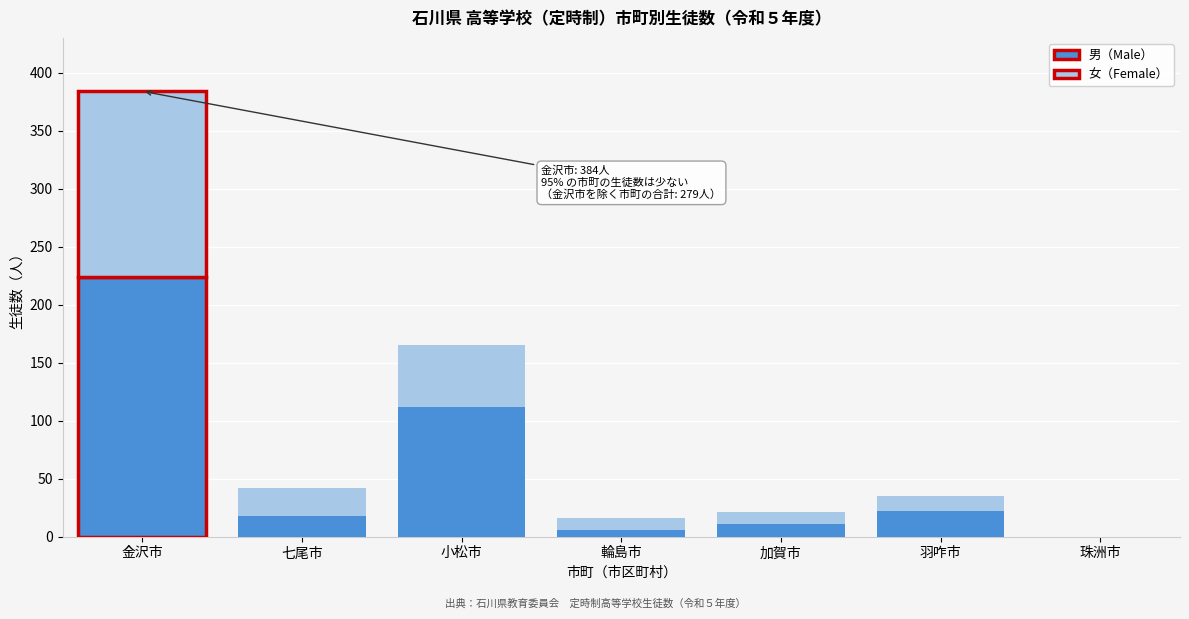

Reading left to right, list the values for the 男（Male） series.

金沢市=224	七尾市=18	小松市=112	輪島市=6	加賀市=11	羽咋市=22	珠洲市=0